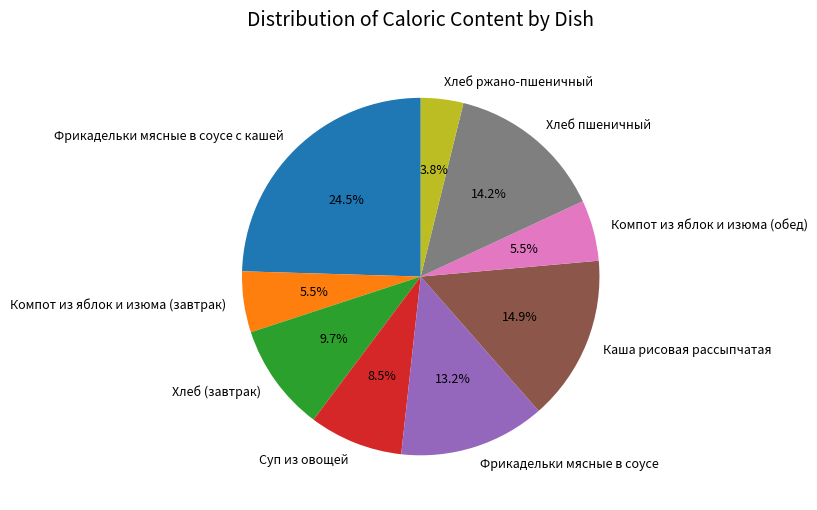

Which has a higher value, Компот из яблок и изюма (завтрак) or Фрикадельки мясные в соусе с кашей?

Фрикадельки мясные в соусе с кашей